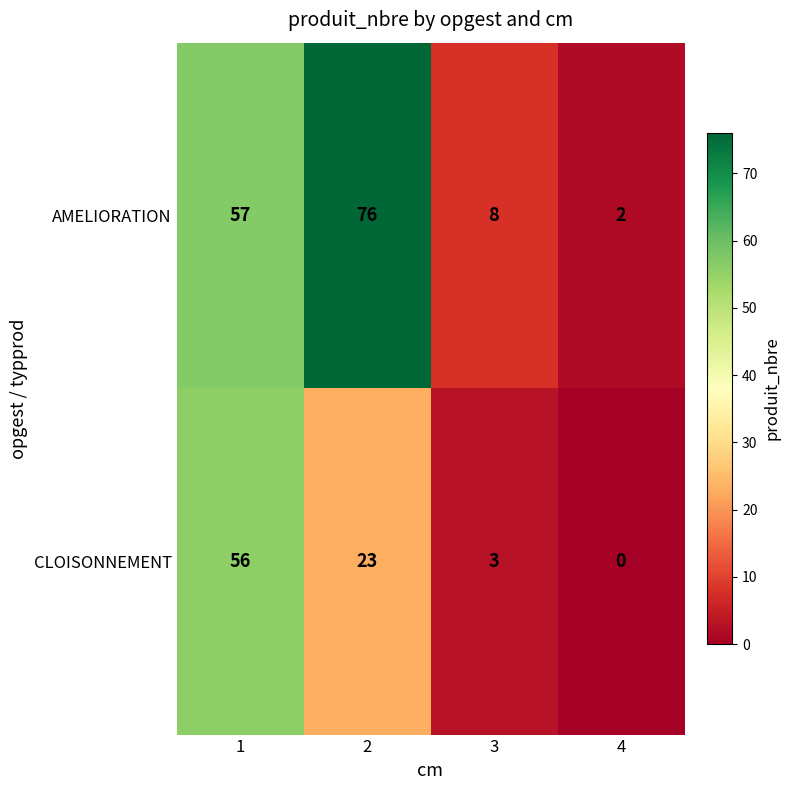

Between 1 and 3, which series saw the biggest shift?

CLOISONNEMENT